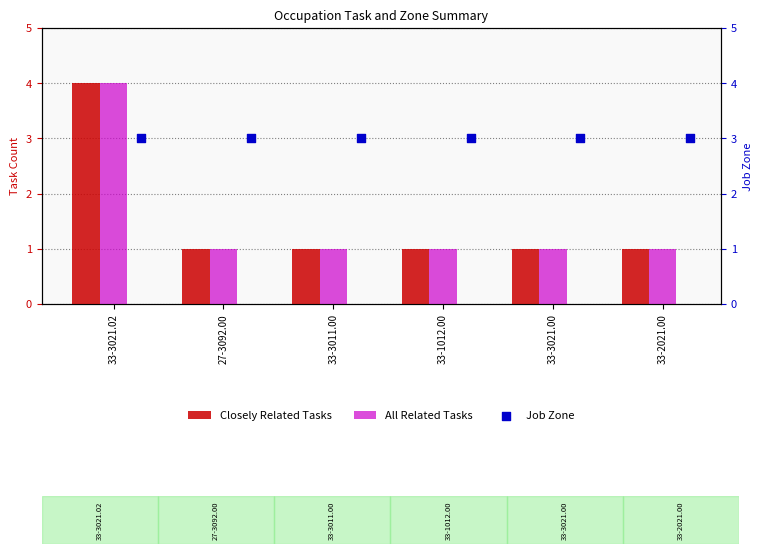

What are all the series names shown in the legend?

Closely Related Tasks, All Related Tasks, Job Zone